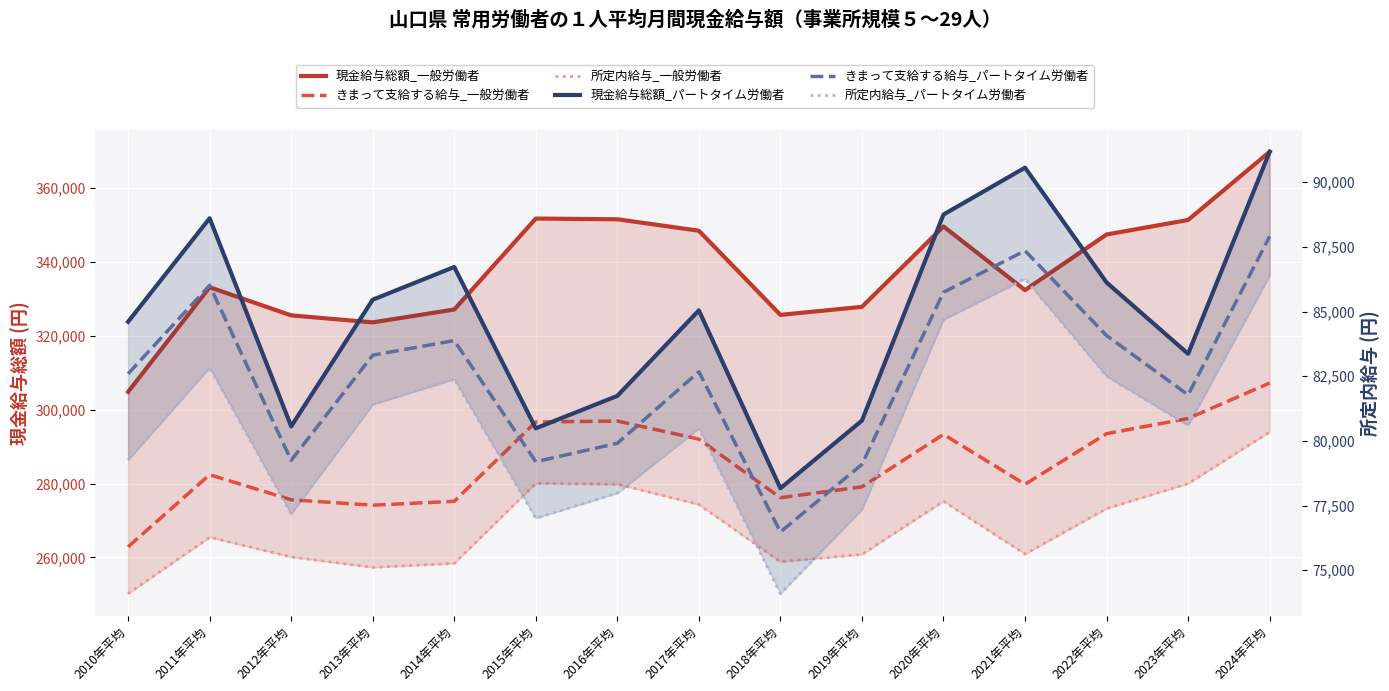

Read the きまって支給する給与_一般労働者 value at 2010年平均, to the nearest 100.

262900